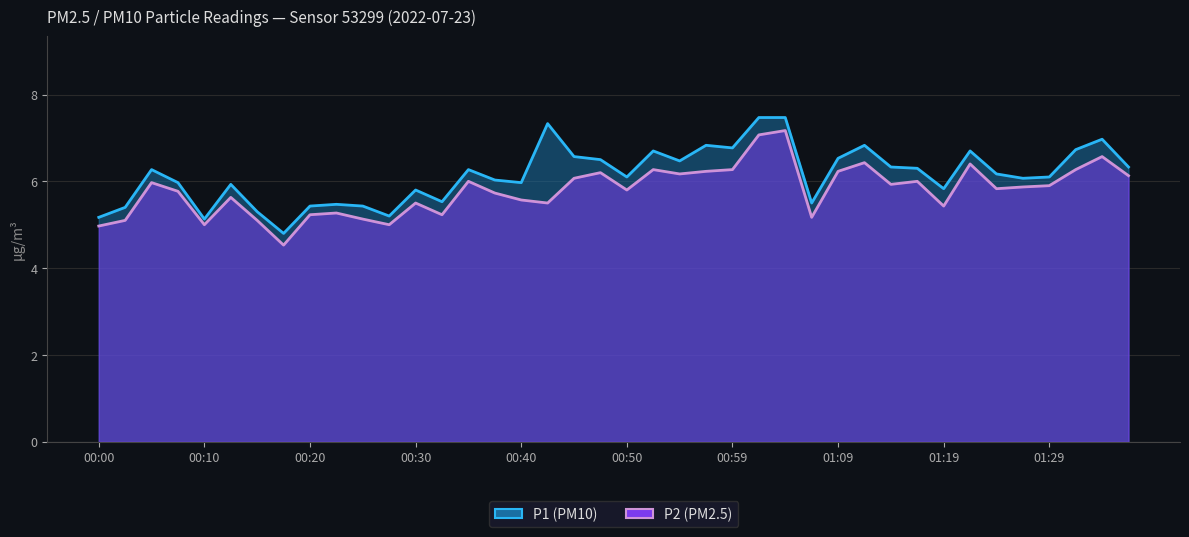

How many categories are shown in the chart?

40